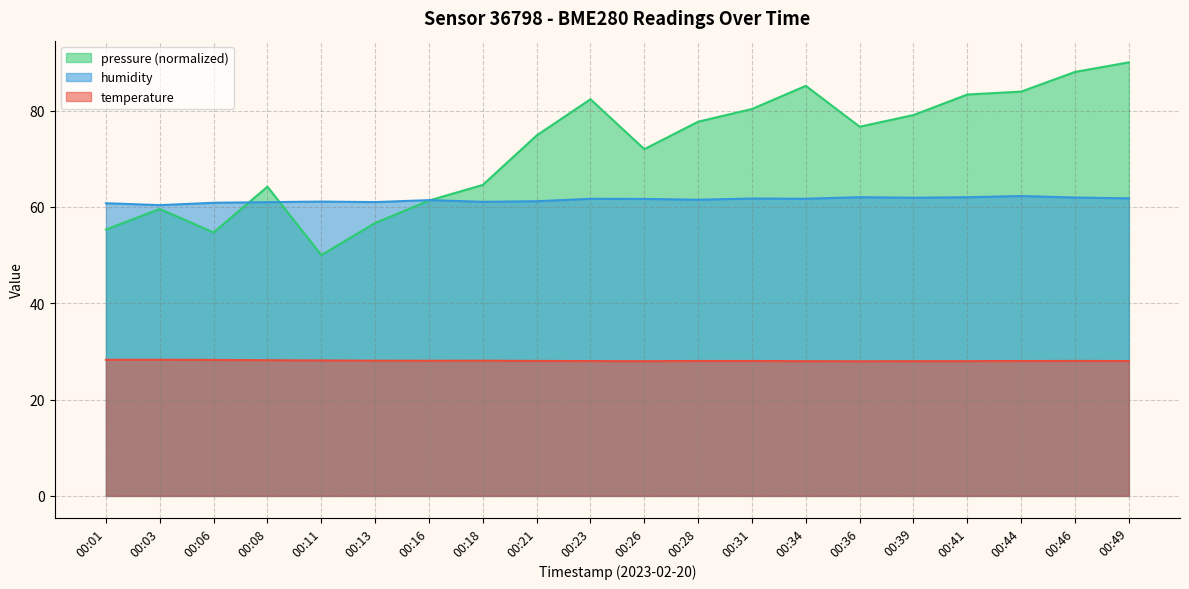

In pressure_scaled, how many points are lower than both neighbors (excluding endpoints)?

4